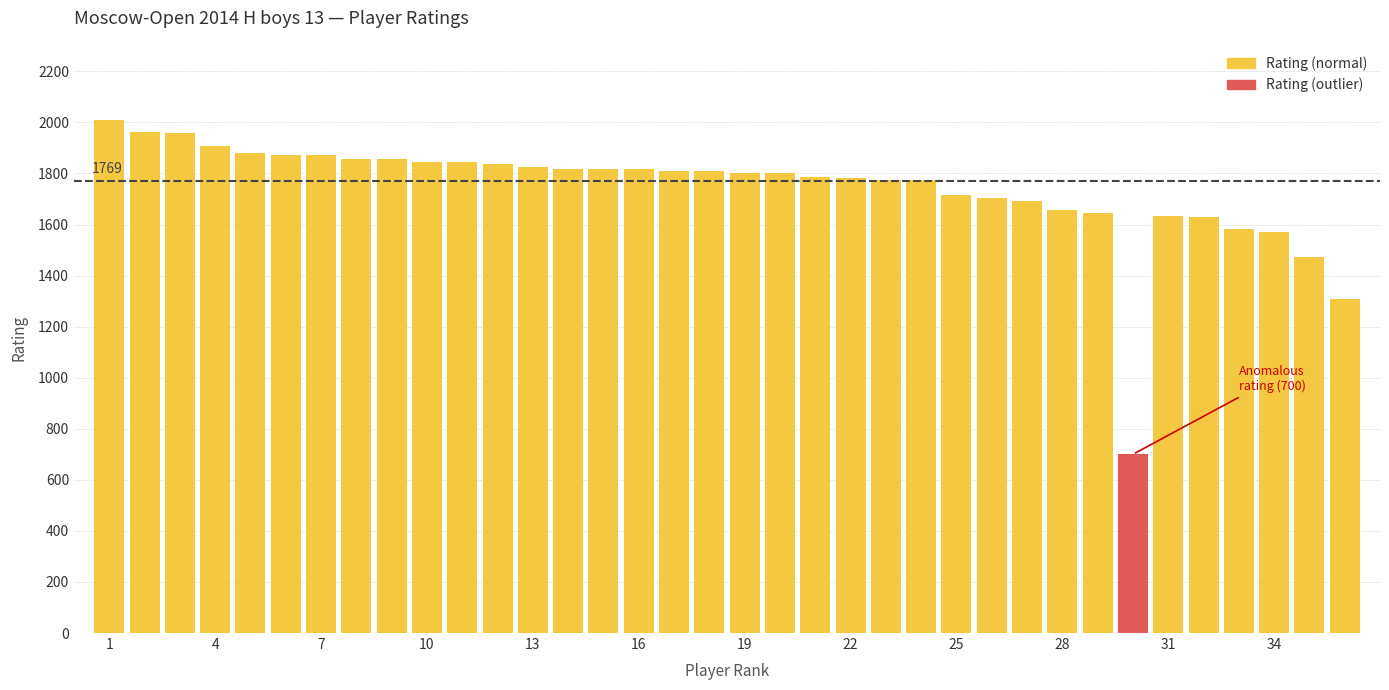

What is the greatest value displayed?

2008